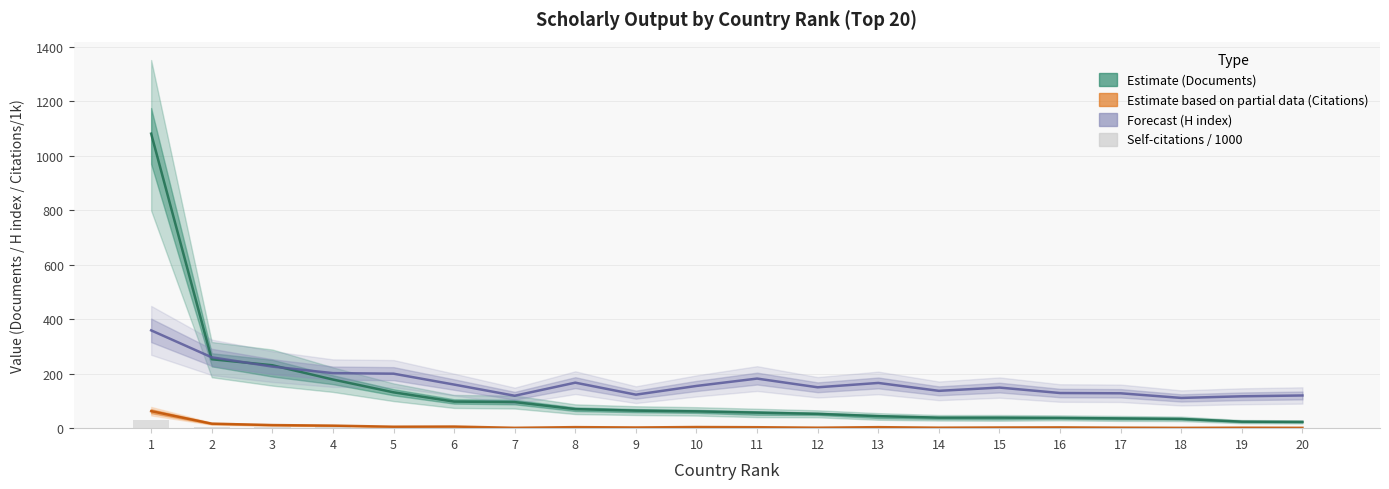

What is the maximum value shown in the chart?

1081.0